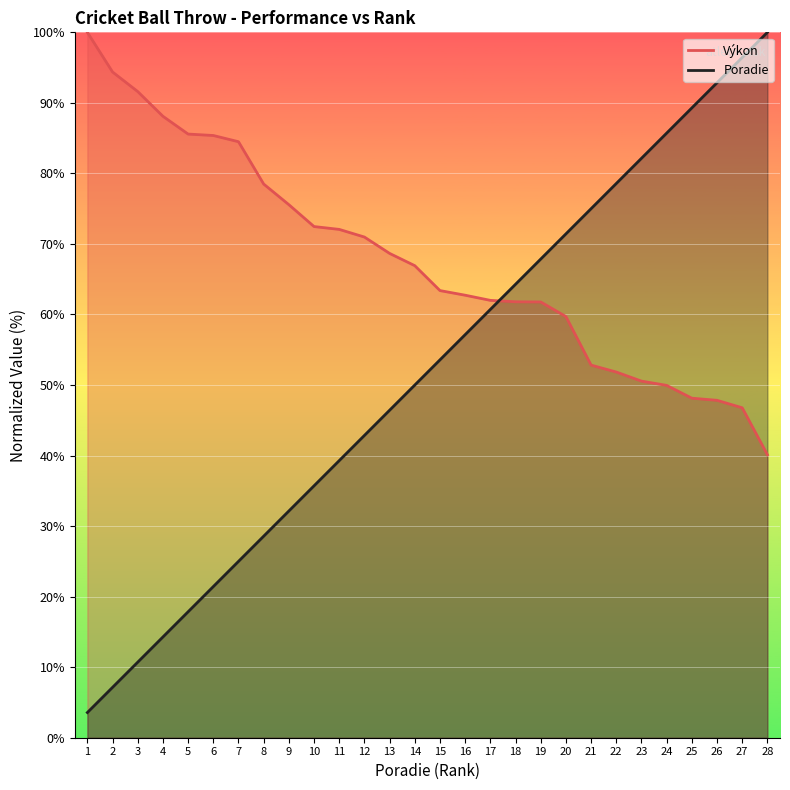

Reading left to right, what are all the values shown in this chart?

Výkon: 100.0	94.4	91.6	88.1	85.6	85.4	84.5	78.5	75.6	72.5	72.1	71.0	68.7	66.9	63.4	62.7	62.0	61.8	61.8	59.7	52.8	51.8	50.6	49.9	48.1	47.8	46.8	40.1
Poradie: 3.6	7.1	10.7	14.3	17.9	21.4	25.0	28.6	32.1	35.7	39.3	42.9	46.4	50.0	53.6	57.1	60.7	64.3	67.9	71.4	75.0	78.6	82.1	85.7	89.3	92.9	96.4	100.0